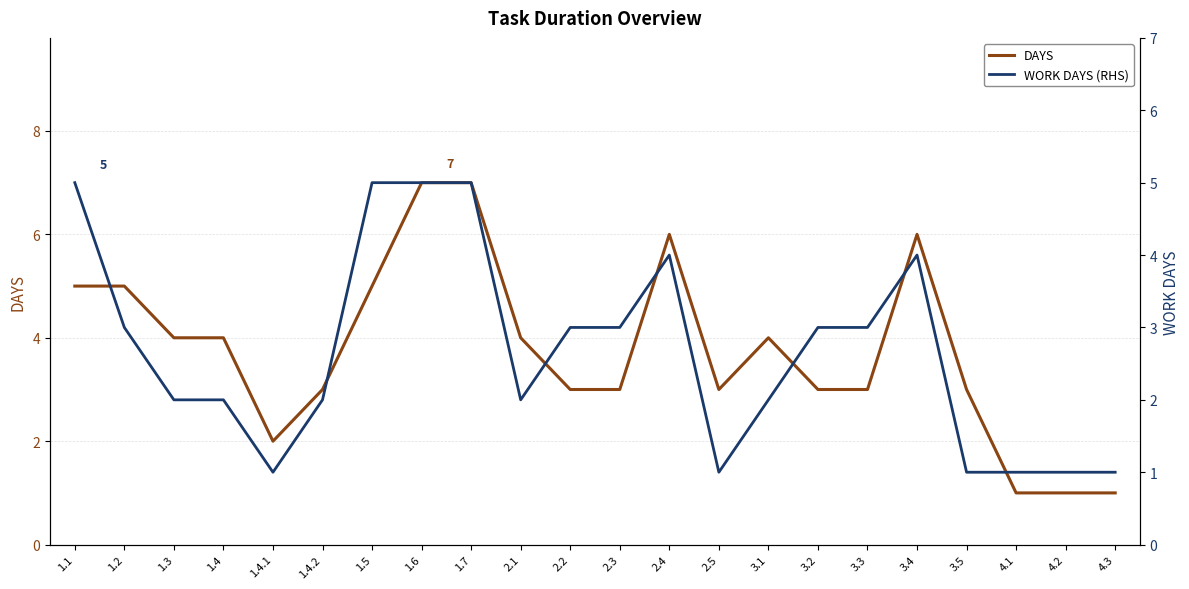

The value of DAYS at 1.3 is 6. True or false?

False